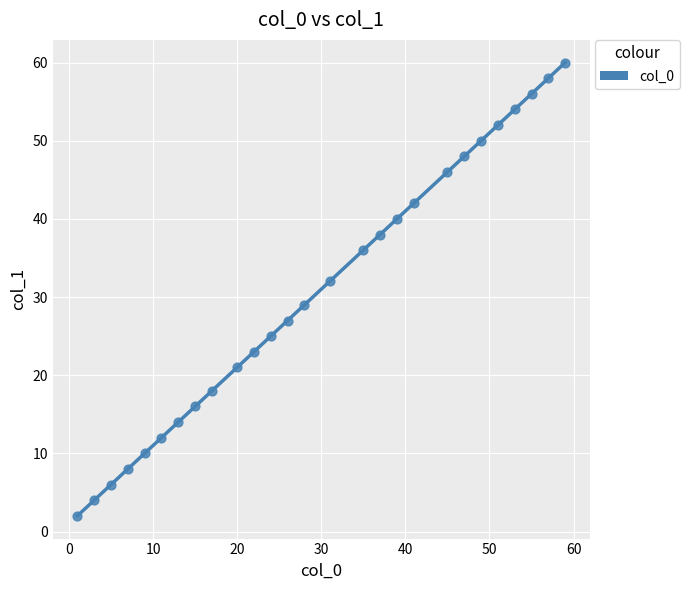

What Y value in the scatter plot is closest to 31?

32